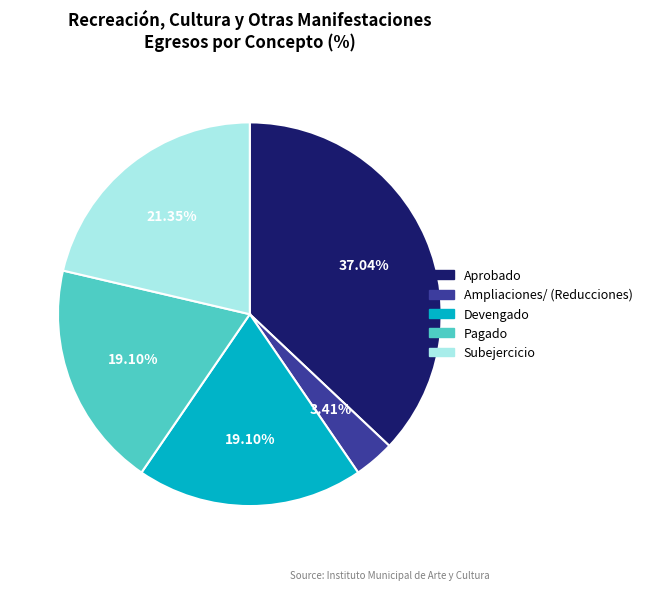

Which category has the smallest portion of the pie?

Ampliaciones/ (Reducciones)